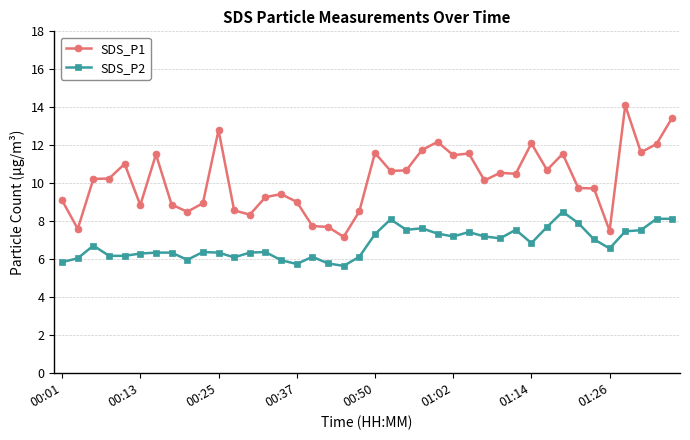

What is the sum of all SDS_P2 values?

273.2